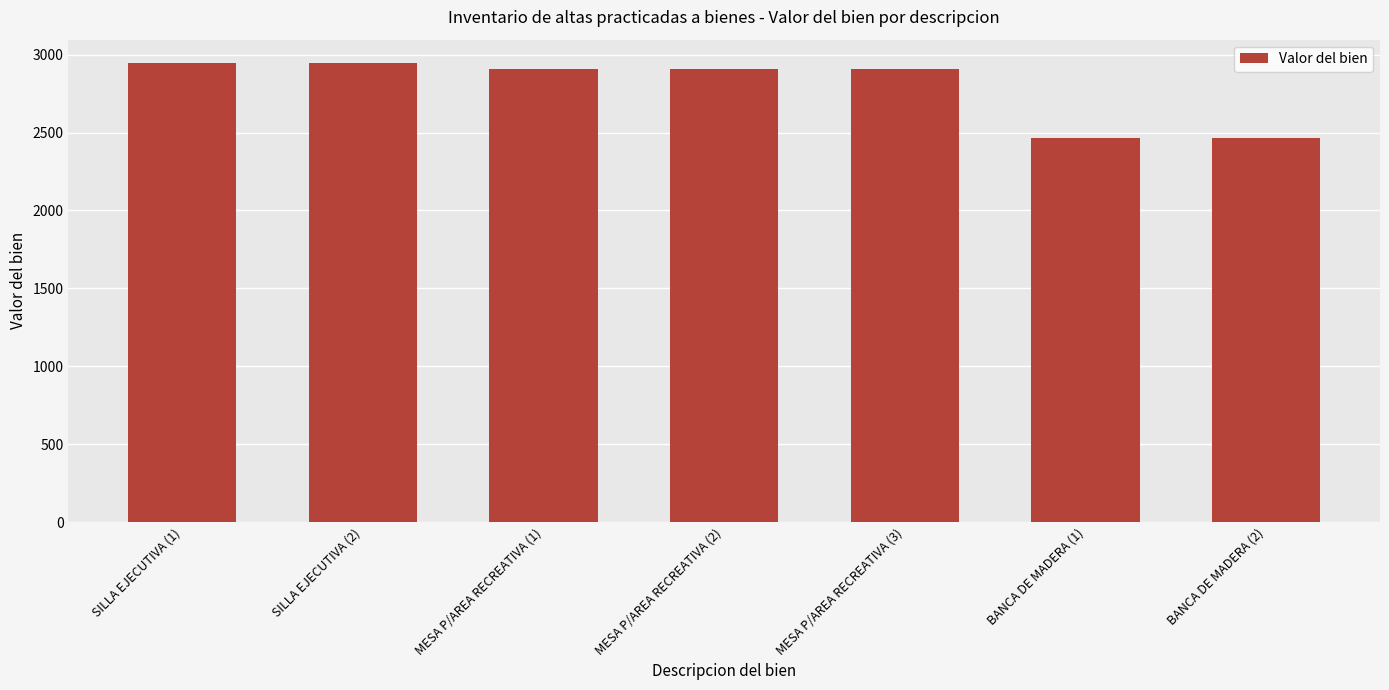

What is the difference between the values at MESA P/AREA RECREATIVA (1) and BANCA DE MADERA (1)?

441